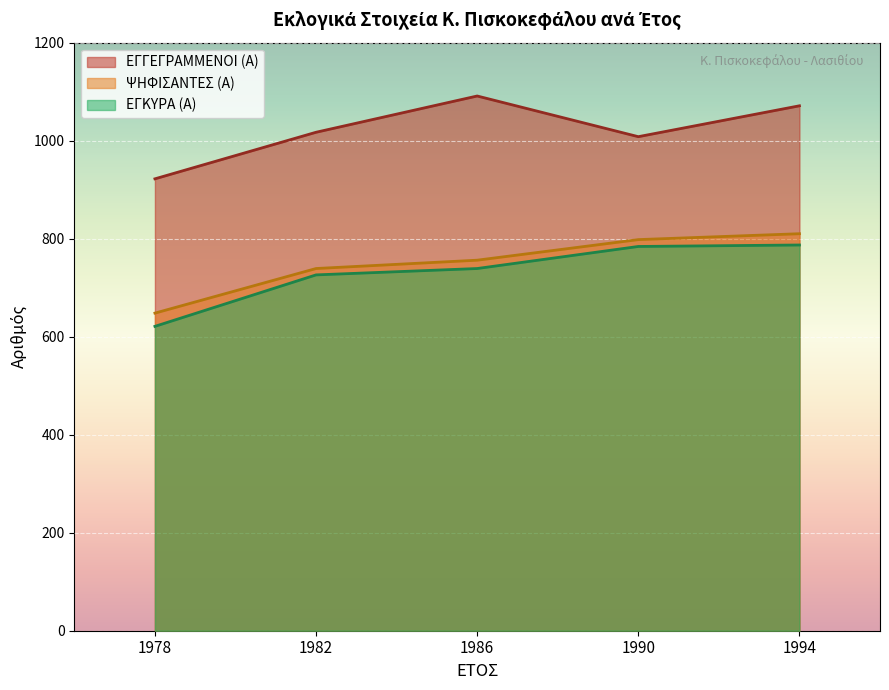

How many data points in ΕΓΓΕΓΡΑΜΜΕΝΟΙ (Α) are less than 1017?

2